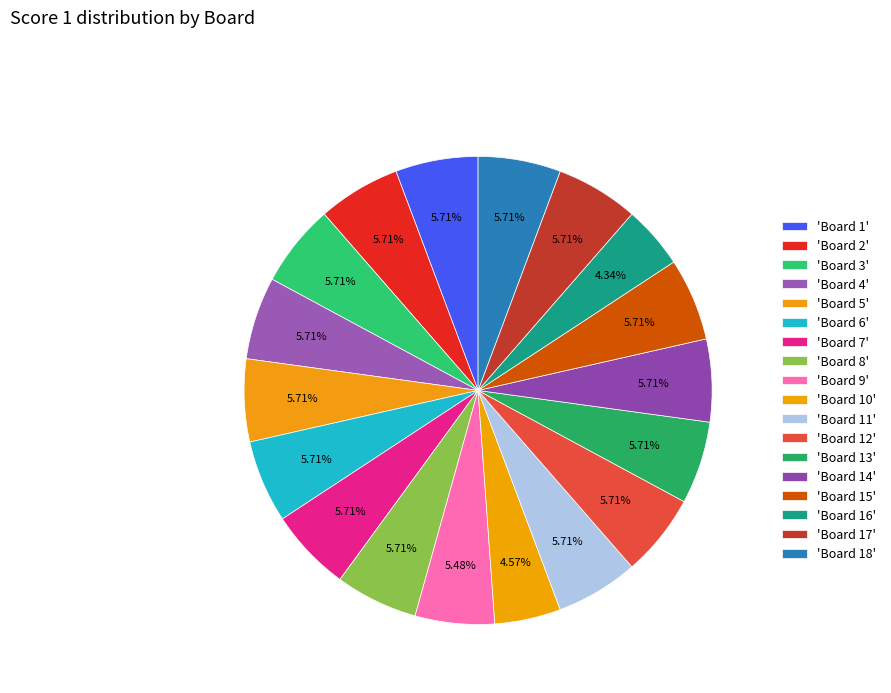

Rank the categories by value from highest to lowest.

Score 25 (Board 1), Score 25 (Board 2), Score 25 (Board 3), Score 25 (Board 4), Score 25 (Board 5), Score 25 (Board 6), Score 25 (Board 7), Score 25 (Board 8), Score 25 (Board 11), Score 25 (Board 12), Score 25 (Board 13), Score 25 (Board 14), Score 25 (Board 15), Score 25 (Board 17), Score 25 (Board 18), Score 24 (Board 9), Score 20 (Board 10), Score 19 (Board 16)